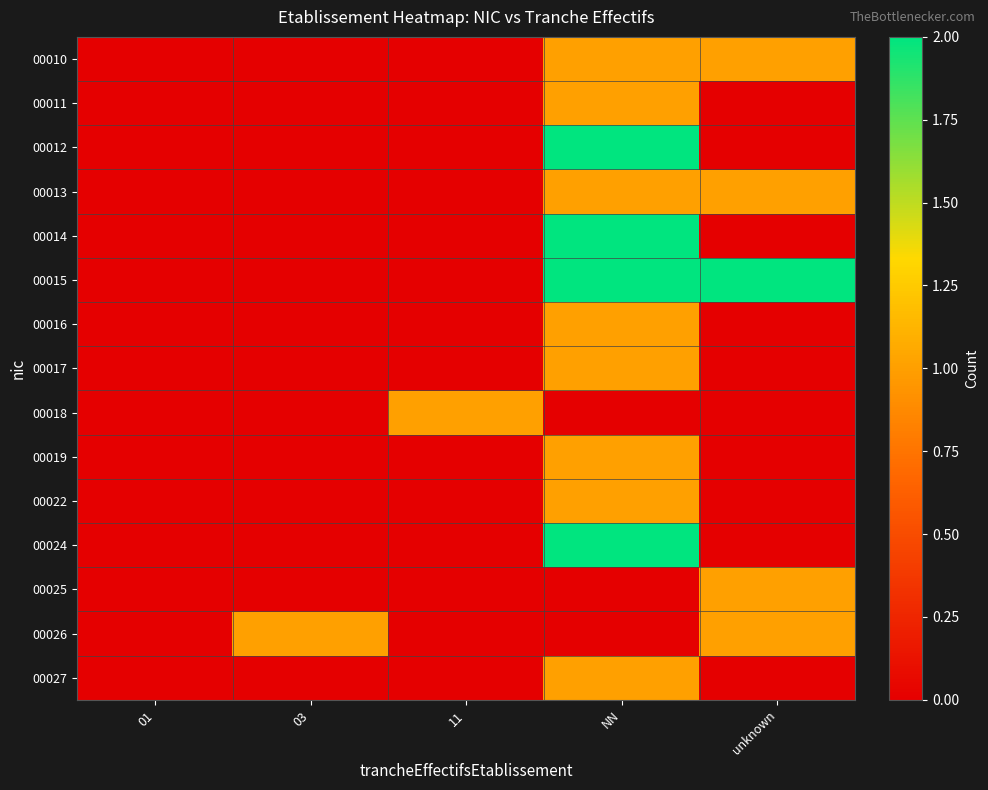

What is the total value across all series at 11?

1